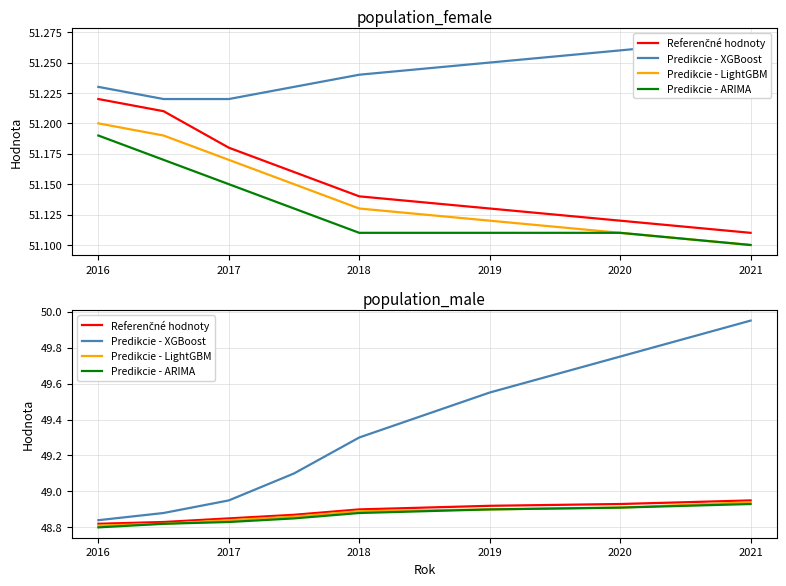

True or false: Predikcie - XGBoost and Referenčné hodnoty cross at least once.

False